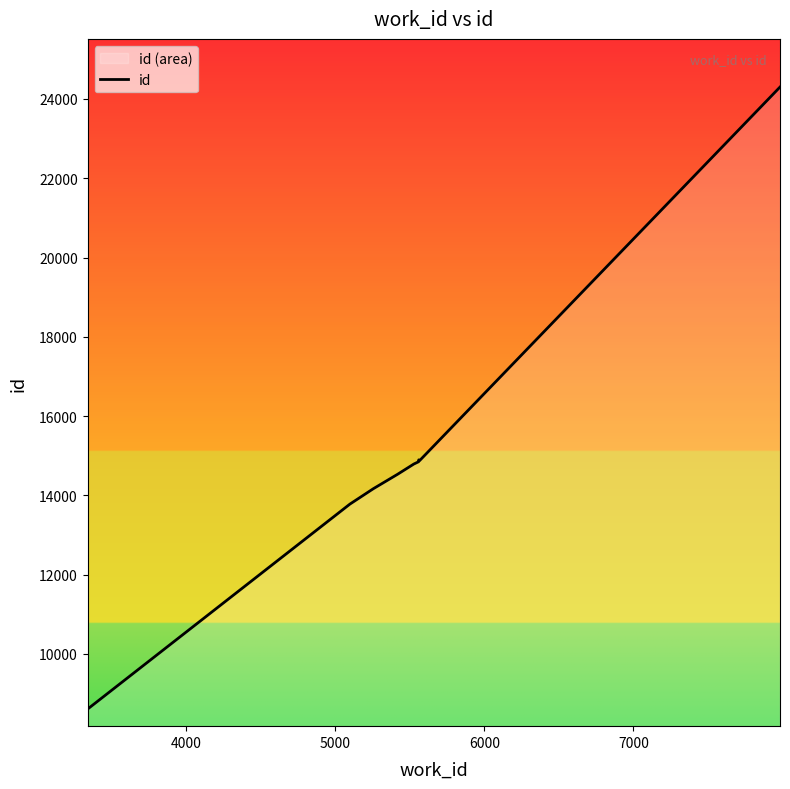

How many lines are shown in the chart?

1